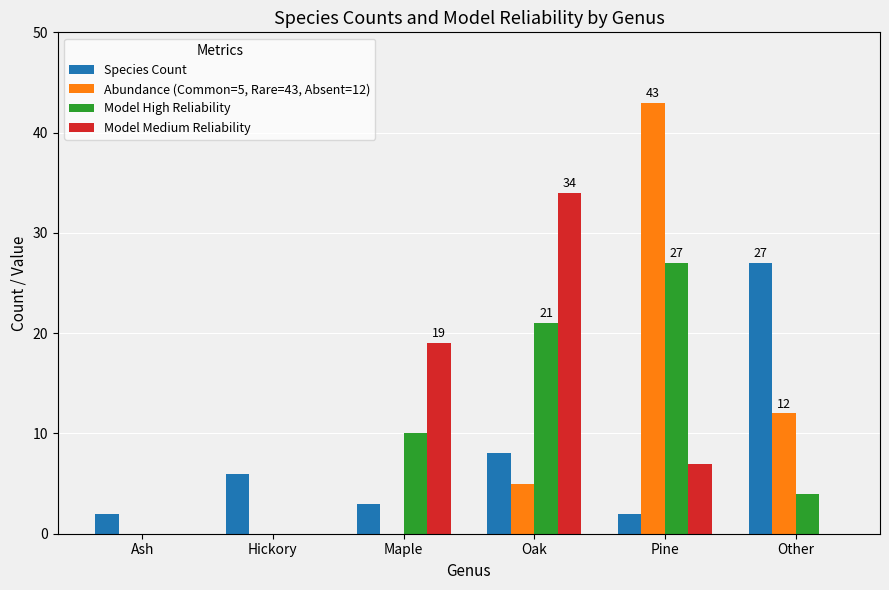

Count the number of categories in the chart.

6